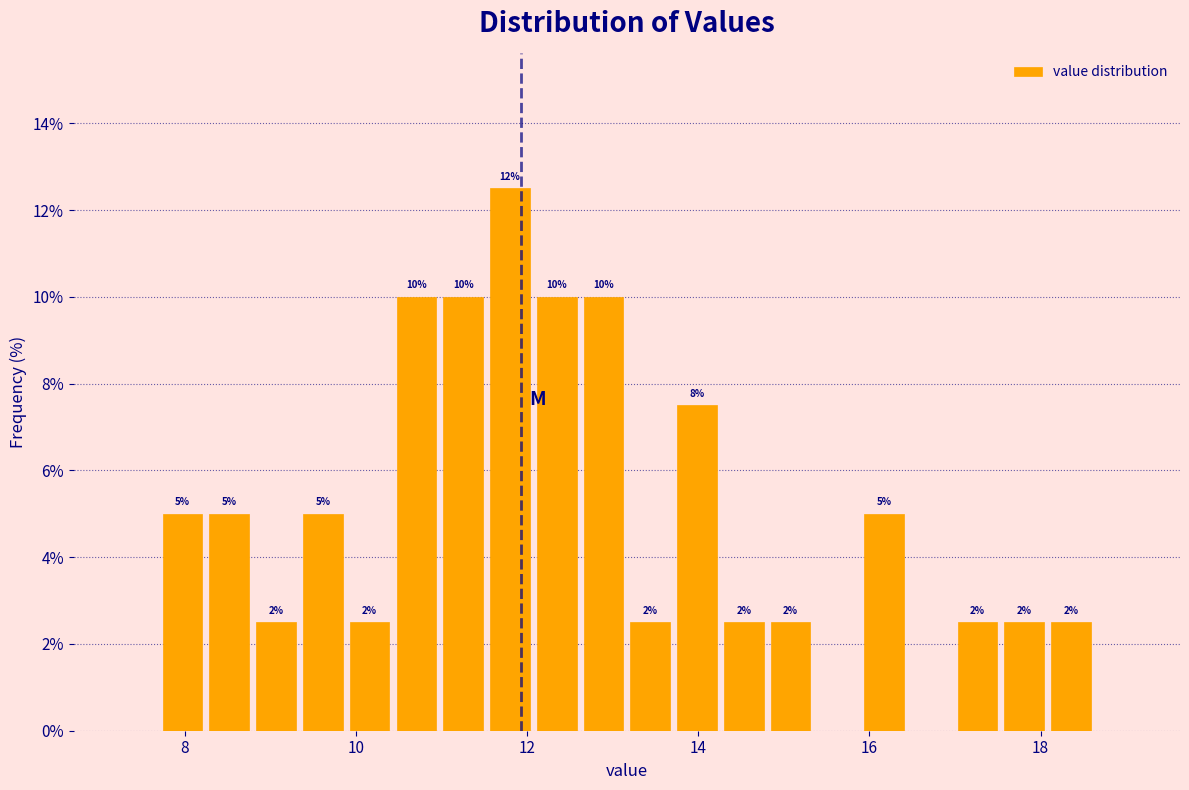

Read against the x-axis, roughly where is the centre of the tallest bar?

11.8